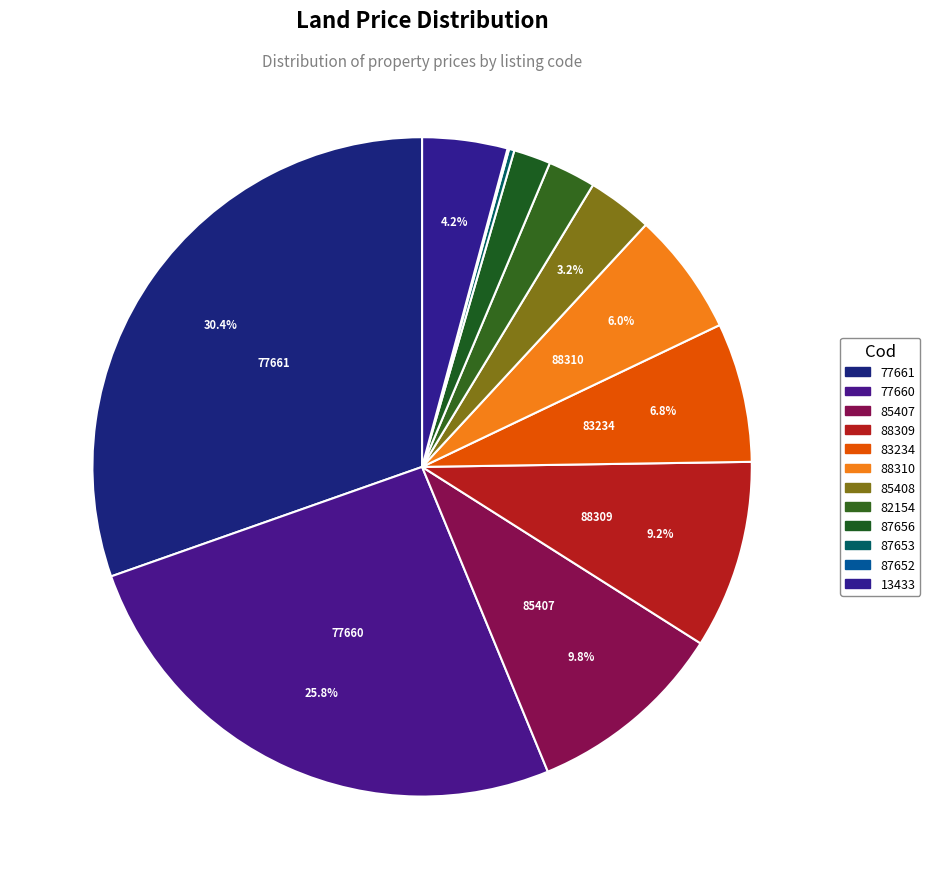

Which slice is the largest?

77661